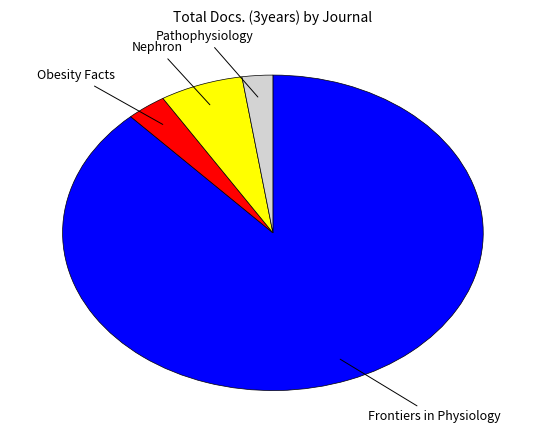

Is there any slice that represents more than half of the pie?

Yes